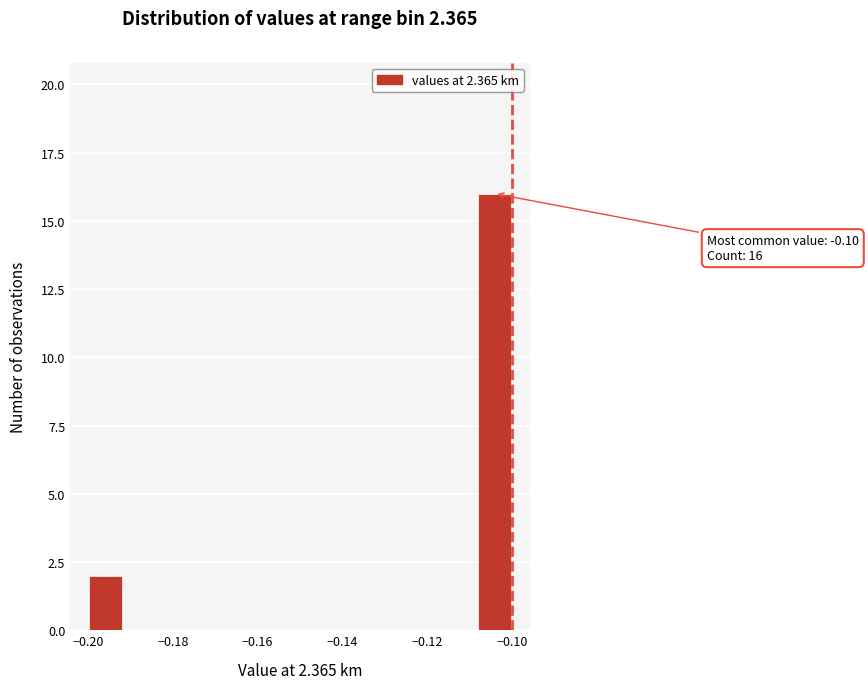

Which range on the x-axis has the tallest bar?

-0.108 to -0.100